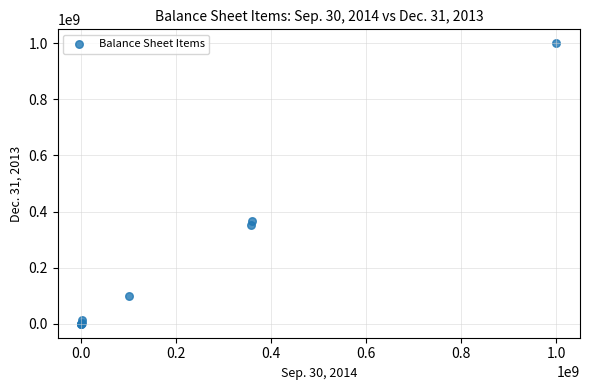

What Y value in the scatter plot is closest to 500000000?

367041688.0